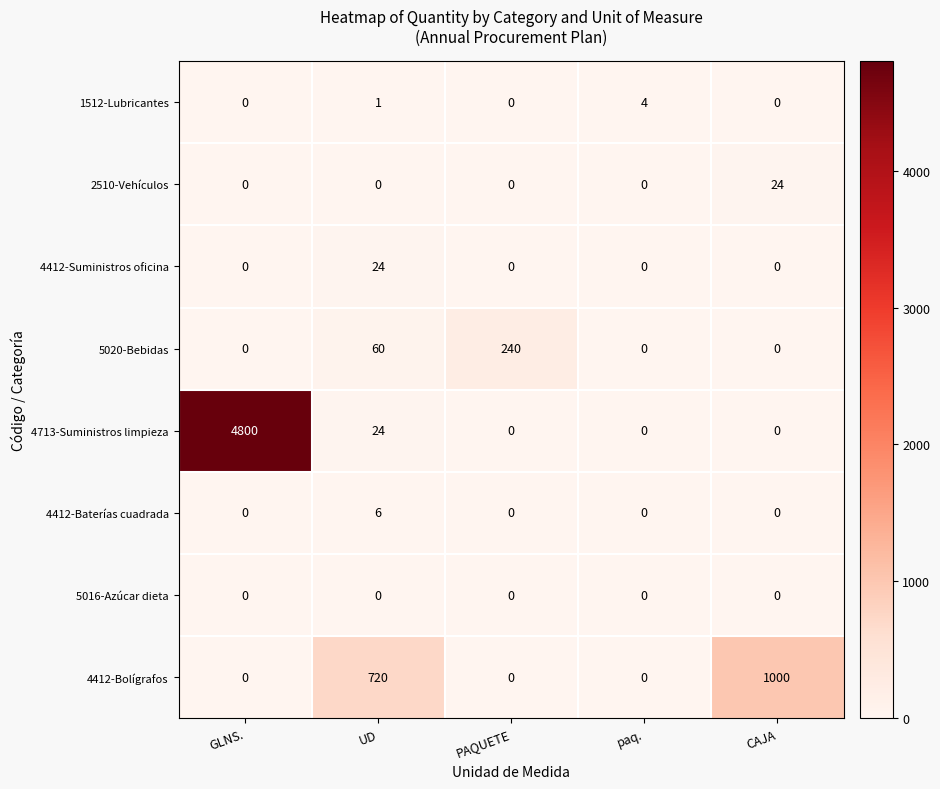

What is the difference between the maximum and minimum values in the 5020-Bebidas series?

240